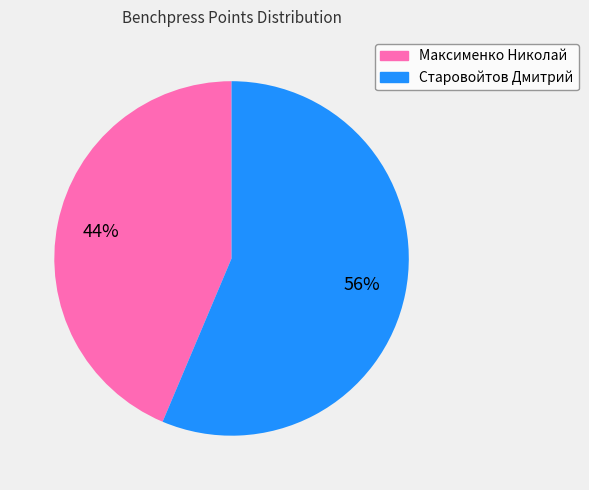

To the nearest percent, what percentage of the pie is Максименко Николай?

44%